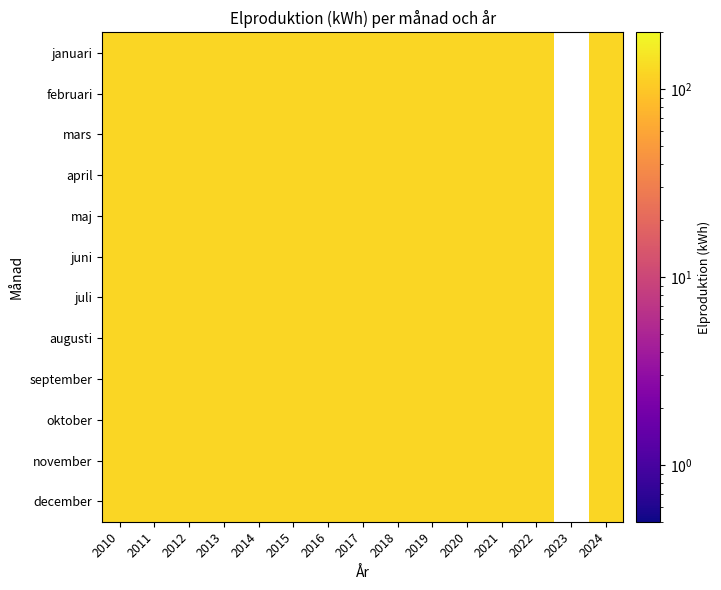

Is the value of juli at 3 greater than the value of juni at 7?

No